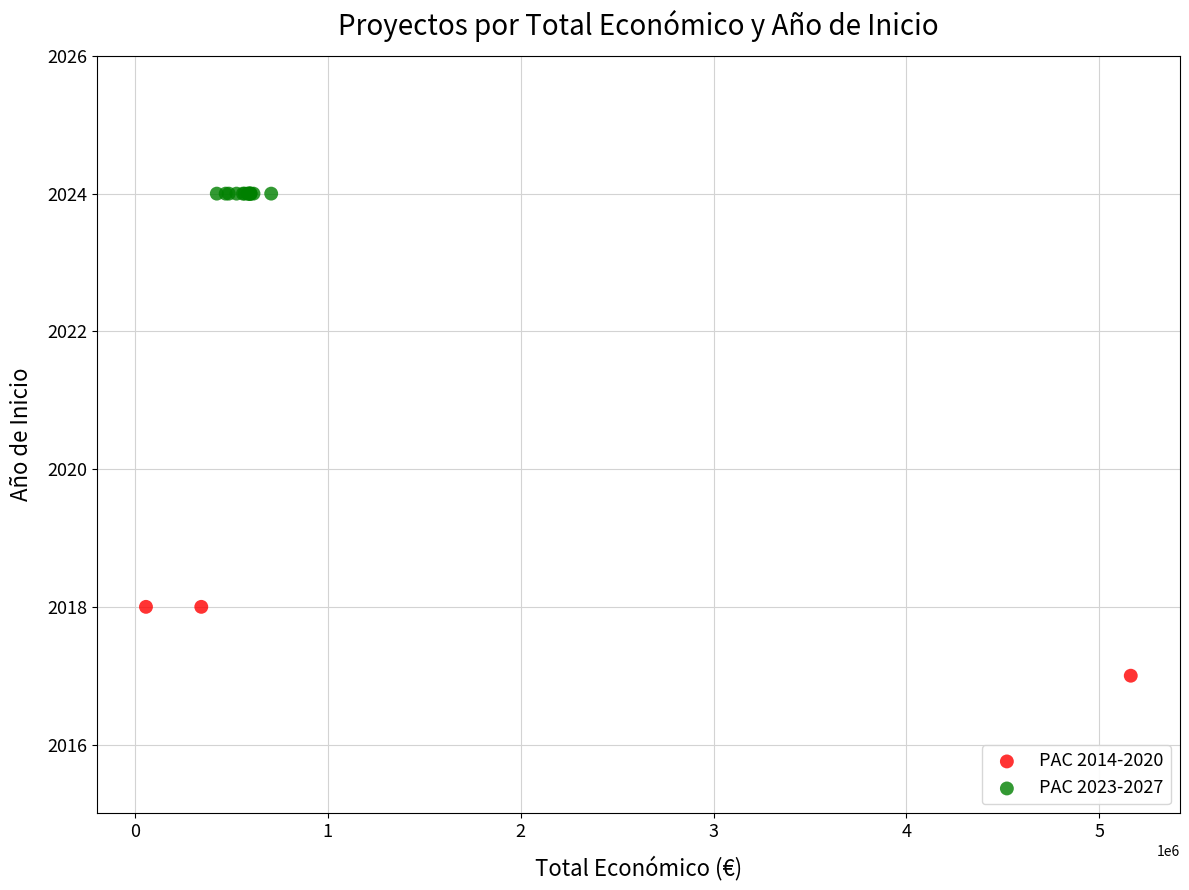

Which series reaches the maximum Y coordinate?

PAC 2023-2027